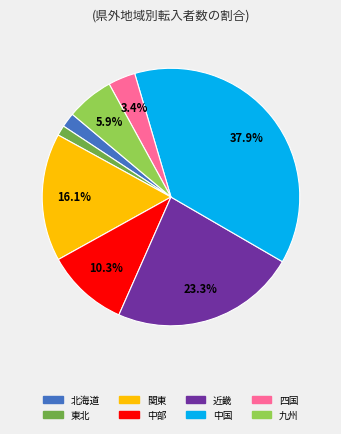

Which category has the biggest portion of the pie?

中国